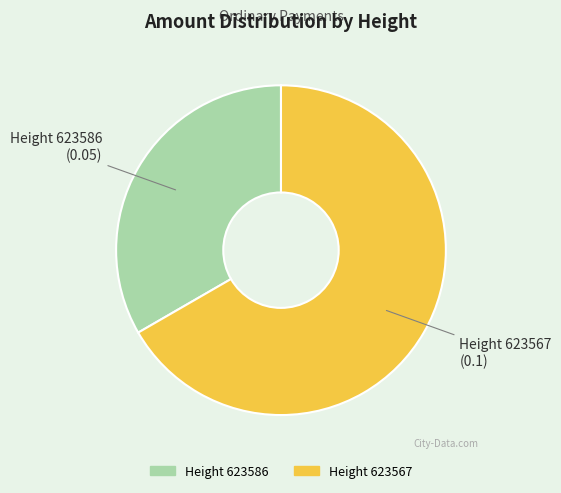

Is there any slice that represents more than half of the pie?

Yes